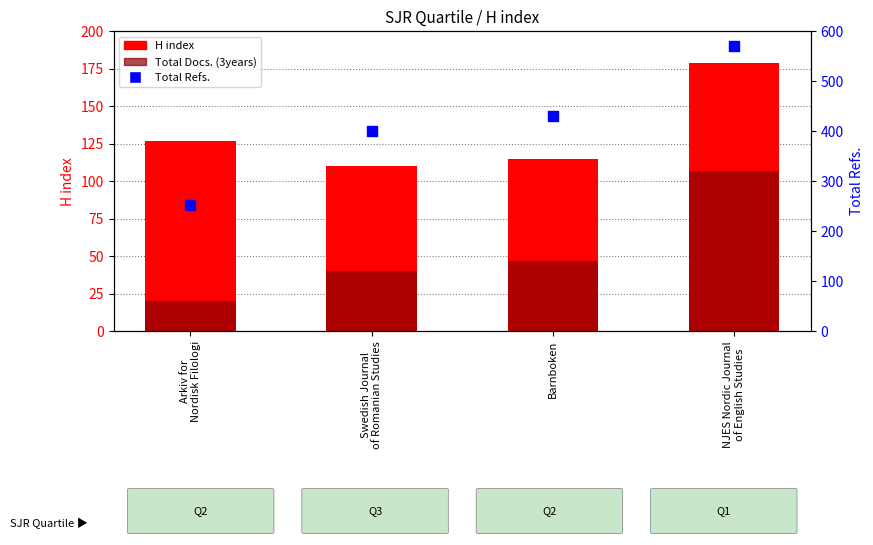

What is the total value across all series at Arkiv for
Nordisk Filologi?

400